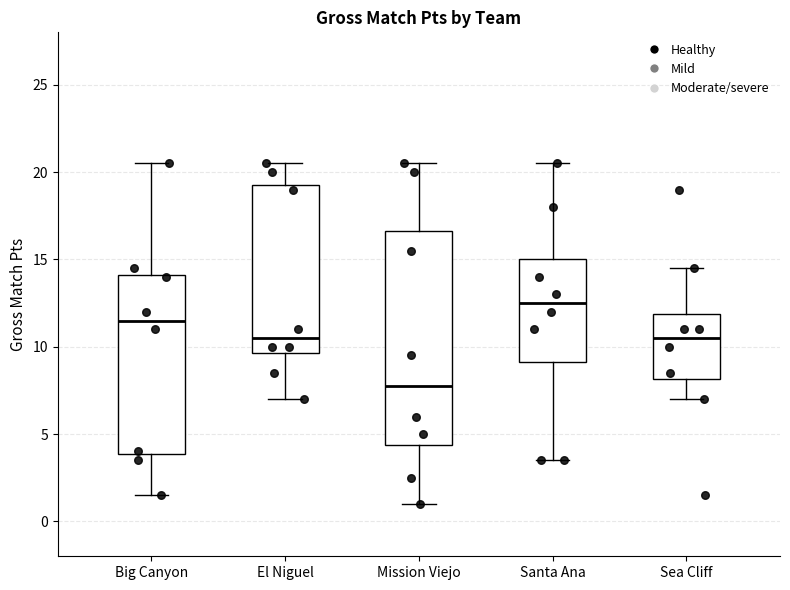

Reading left to right, read every box against the y-axis: the position of its median line, the range the box covers, and the ends of its whiskers. The values are not printed on the chart, so give them approximately, as read against the axis.

Big Canyon: median 11.5, box 4.0 to 14.0, whiskers 1.5 to 20.5
El Niguel: median 10.5, box 9.5 to 19.5, whiskers 7.0 to 20.5
Mission Viejo: median 8.0, box 4.5 to 16.5, whiskers 1.0 to 20.5
Santa Ana: median 12.5, box 9.0 to 15.0, whiskers 3.5 to 20.5
Sea Cliff: median 10.5, box 8.0 to 12.0, whiskers 7.0 to 14.5